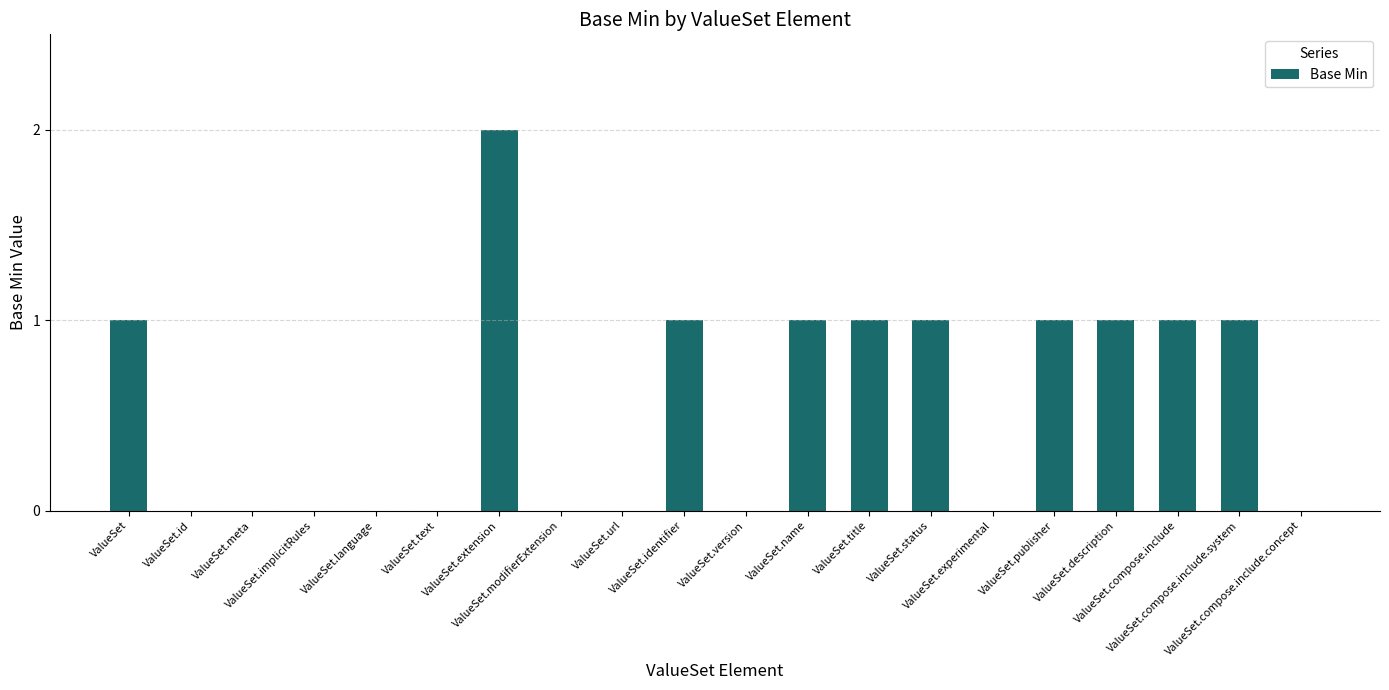

Reading left to right, transcribe all the data shown in this chart.

ValueSet=1	ValueSet.id=0	ValueSet.meta=0	ValueSet.implicitRules=0	ValueSet.language=0	ValueSet.text=0	ValueSet.extension=2	ValueSet.modifierExtension=0	ValueSet.url=0	ValueSet.identifier=1	ValueSet.version=0	ValueSet.name=1	ValueSet.title=1	ValueSet.status=1	ValueSet.experimental=0	ValueSet.publisher=1	ValueSet.description=1	ValueSet.compose.include=1	ValueSet.compose.include.system=1	ValueSet.compose.include.concept=0